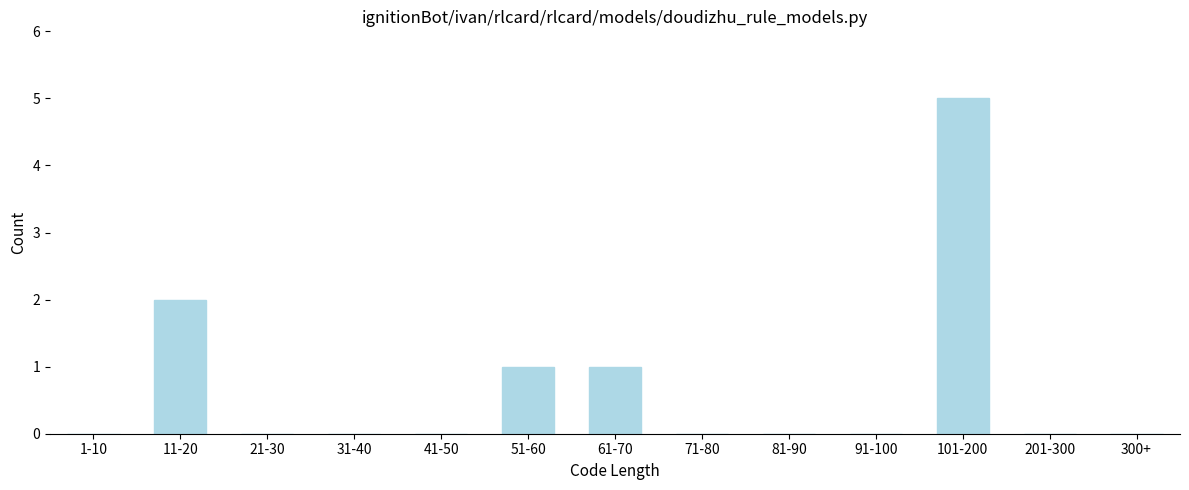

Reading left to right, what are all the values shown in this chart?

1-10=0	11-20=2	21-30=0	31-40=0	41-50=0	51-60=1	61-70=1	71-80=0	81-90=0	91-100=0	101-200=5	201-300=0	300+=0